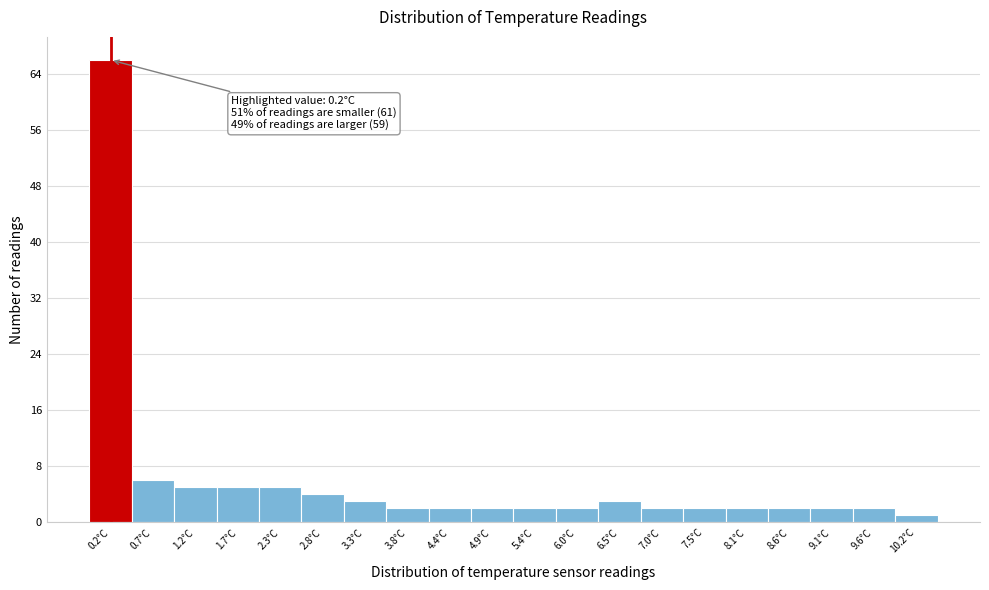

Reading right to left, list all the values displayed in this chart.

10.2°C=1	9.6°C=2	9.1°C=2	8.6°C=2	8.1°C=2	7.5°C=2	7.0°C=2	6.5°C=3	6.0°C=2	5.4°C=2	4.9°C=2	4.4°C=2	3.8°C=2	3.3°C=3	2.8°C=4	2.3°C=5	1.7°C=5	1.2°C=5	0.7°C=6	0.2°C=66